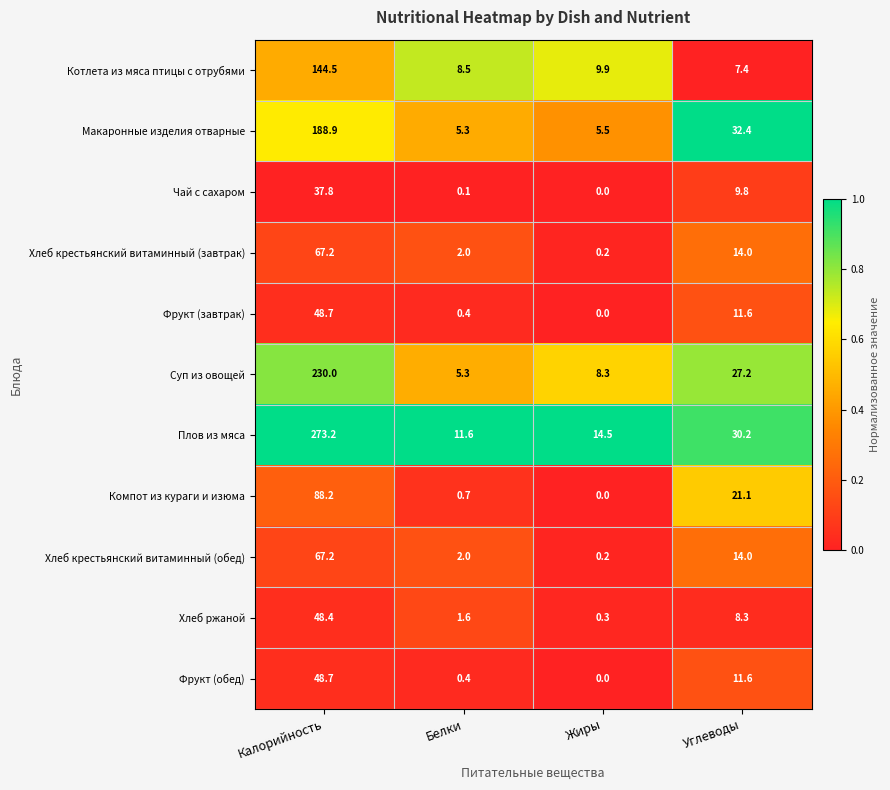

At which label is Хлеб крестьянский витаминный (обед) closest to 33?

Углеводы